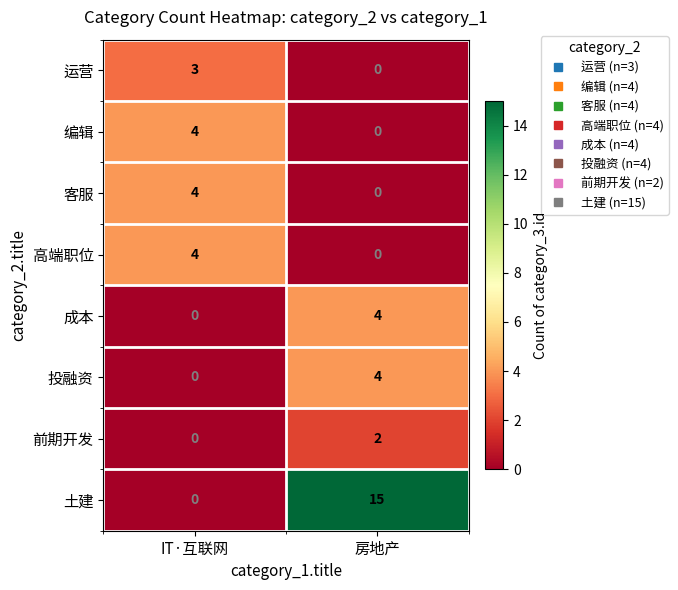

Reading left to right, list all the values displayed in this chart.

运营: IT·互联网=3	房地产=0
编辑: IT·互联网=4	房地产=0
客服: IT·互联网=4	房地产=0
高端职位: IT·互联网=4	房地产=0
成本: IT·互联网=0	房地产=4
投融资: IT·互联网=0	房地产=4
前期开发: IT·互联网=0	房地产=2
土建: IT·互联网=0	房地产=15